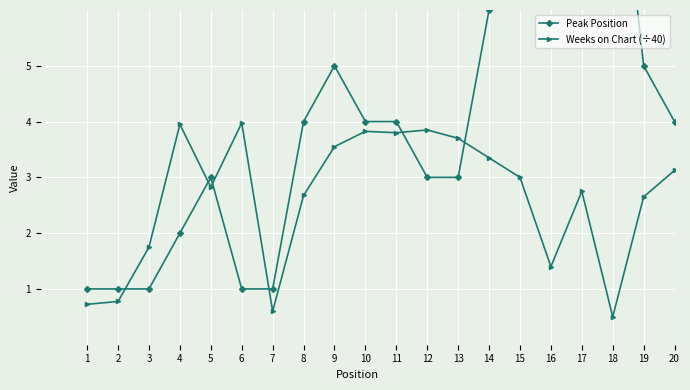

Which series ends up on top after the final intersection of Peak Position and Weeks on Chart (÷40)?

Peak Position